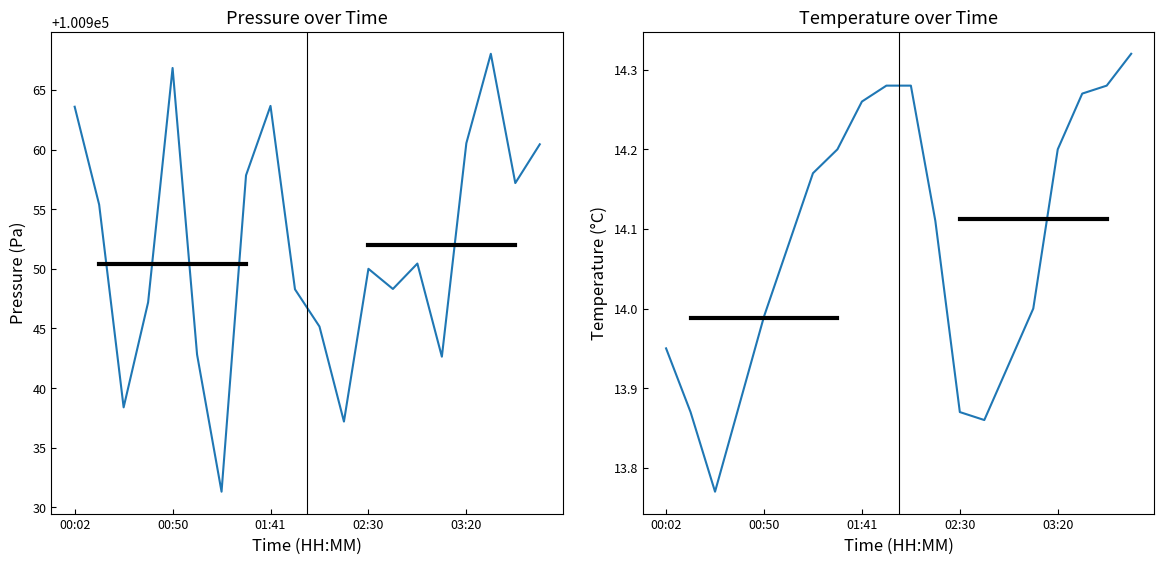

How many interior local valleys does the pressure series have?

6